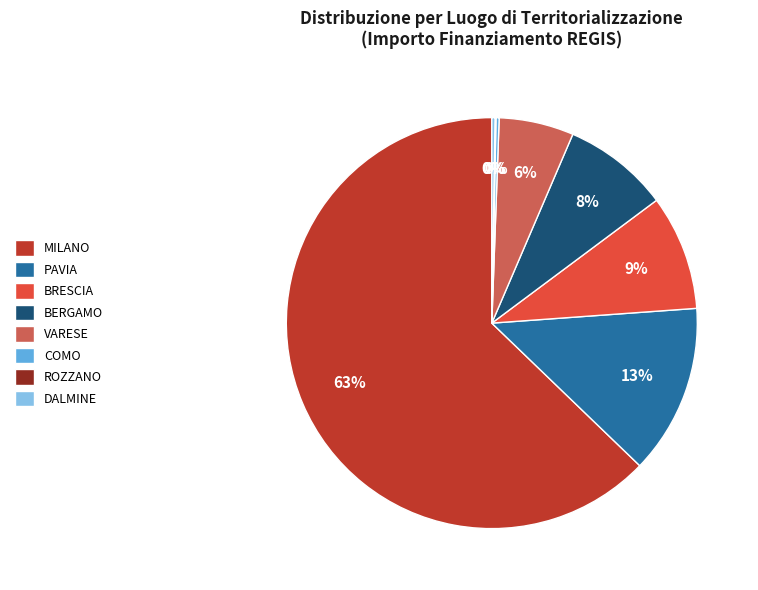

The MILANO slice represents 63% of the pie. True or false?

True